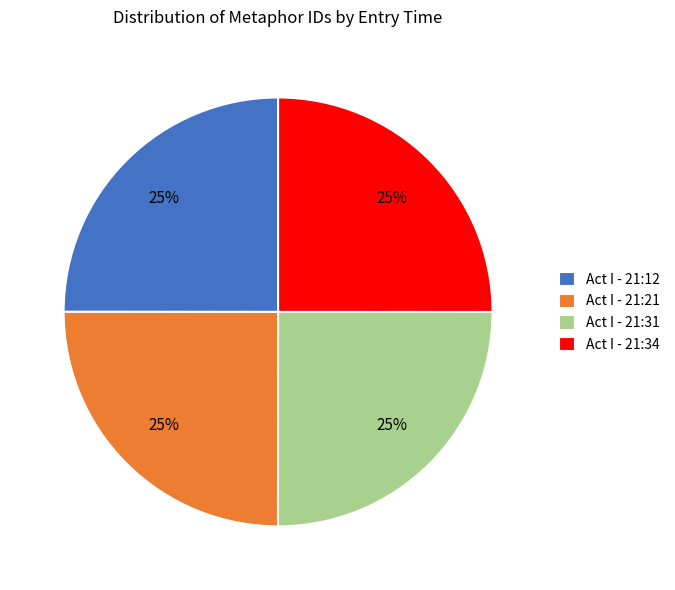

To the nearest percent, what is the average slice percentage?

25%